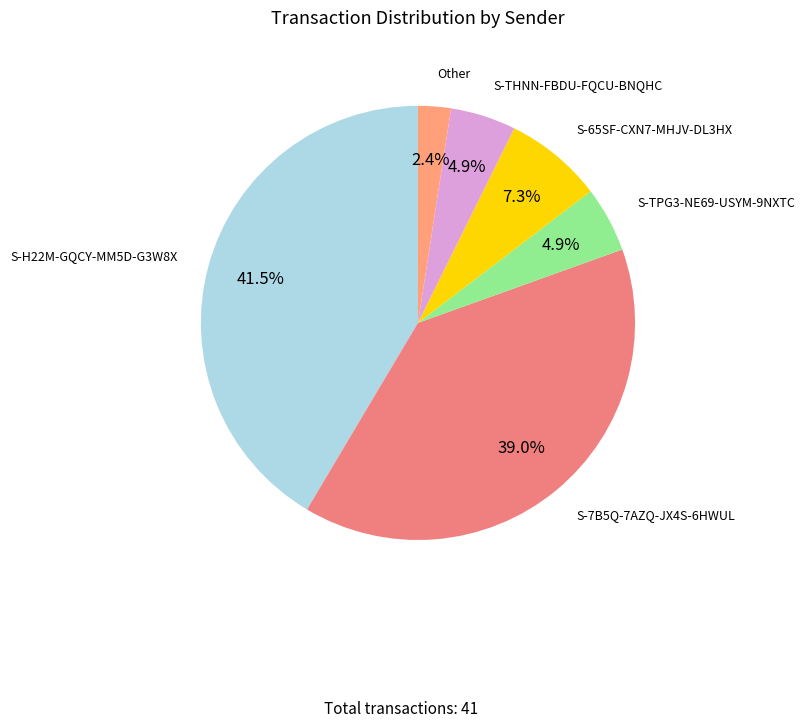

How much of the chart is everything except S-65SF-CXN7-MHJV-DL3HX?

92.7%